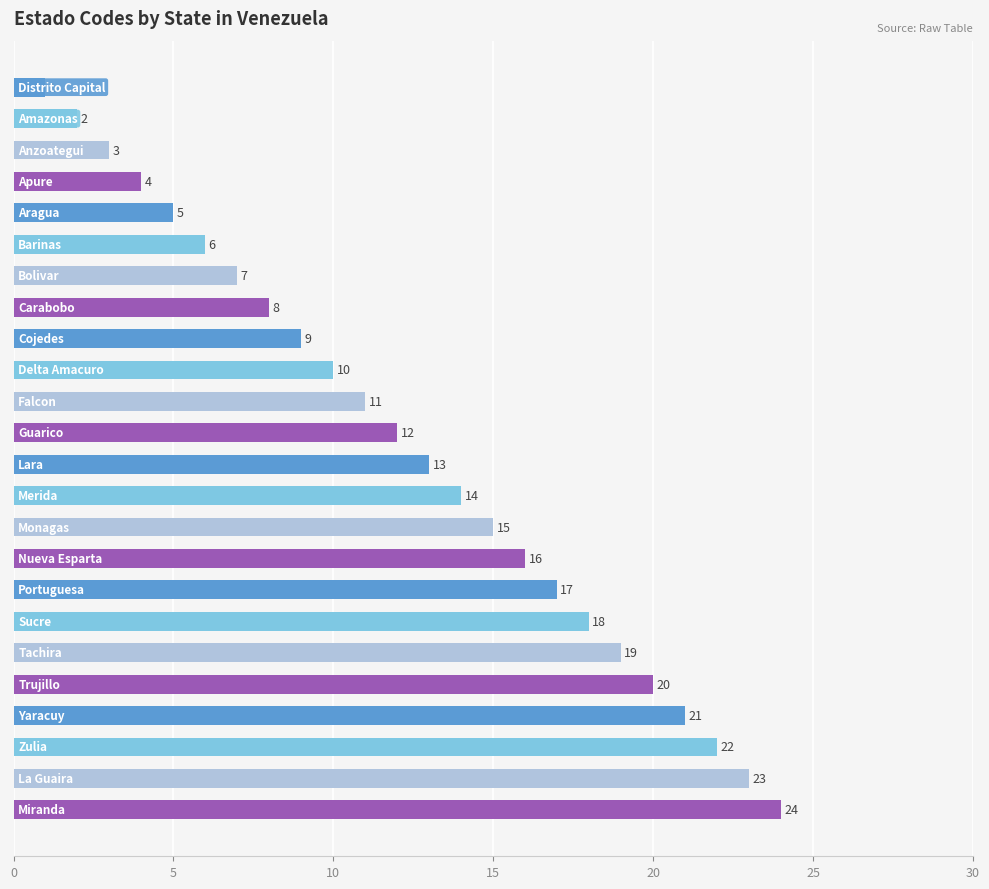

What is the value of the 4th bar from the top?

4